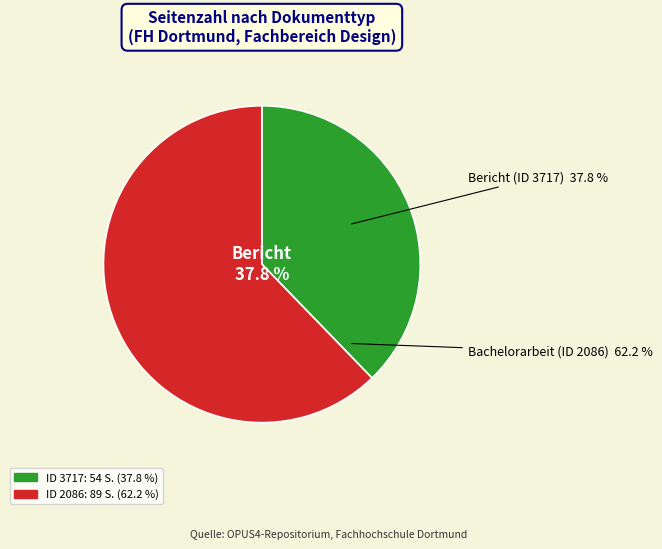

True or false: 3717 accounts for 38% of the total.

True